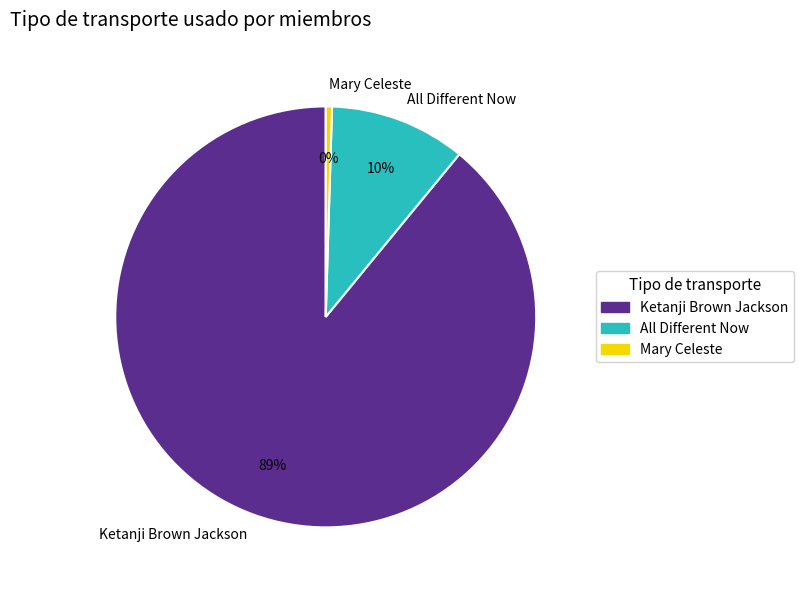

Is the sum of All Different Now and Mary Celeste greater than half?

No